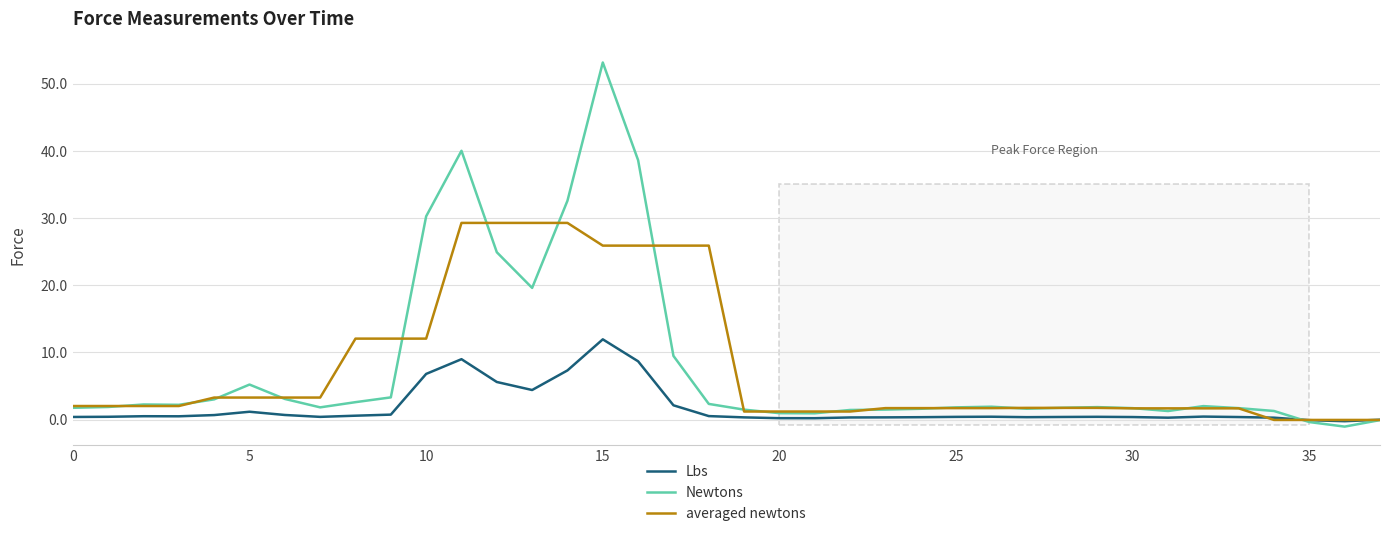

List the series in order of their peak value, highest first.

Newtons, averaged newtons, Lbs